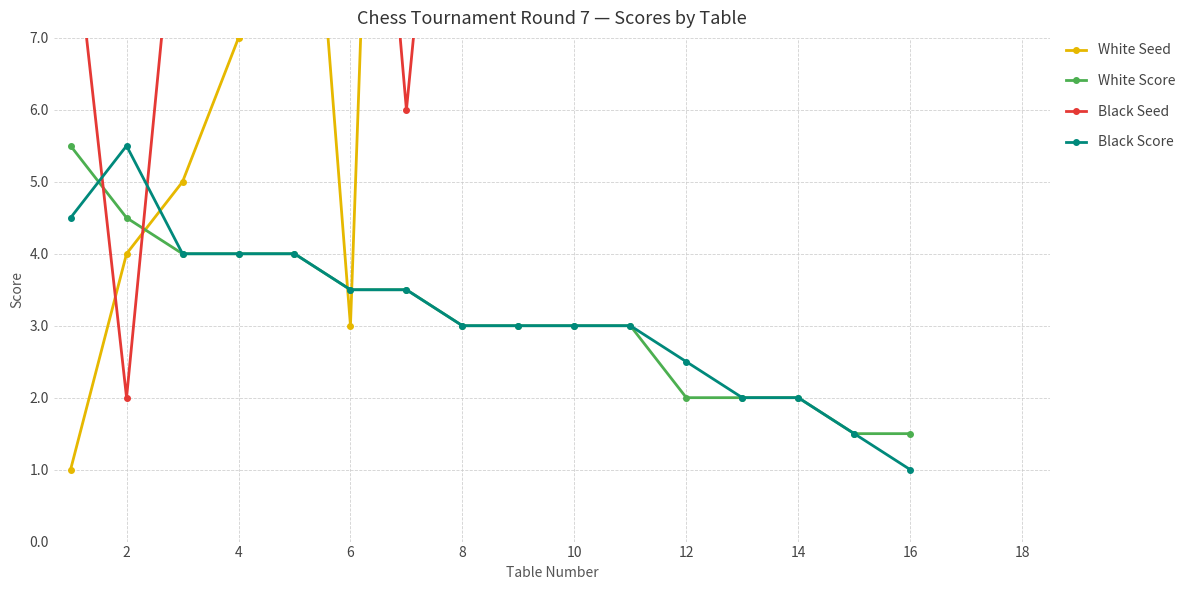

What is the smallest value displayed?

1.0